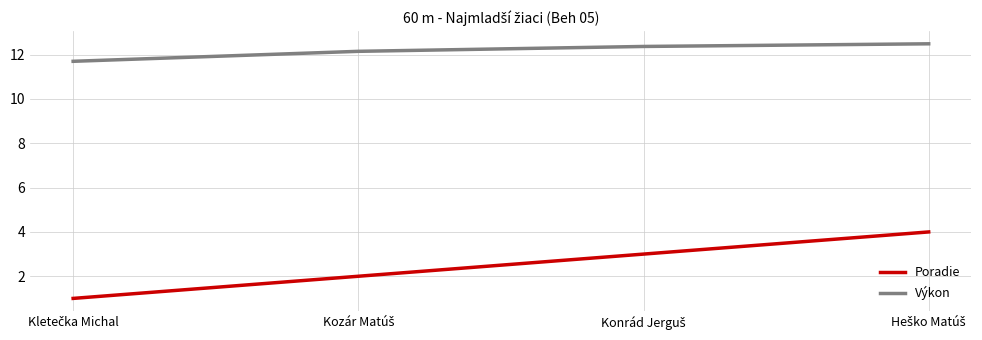

What is the minimum value shown in the chart?

1.0